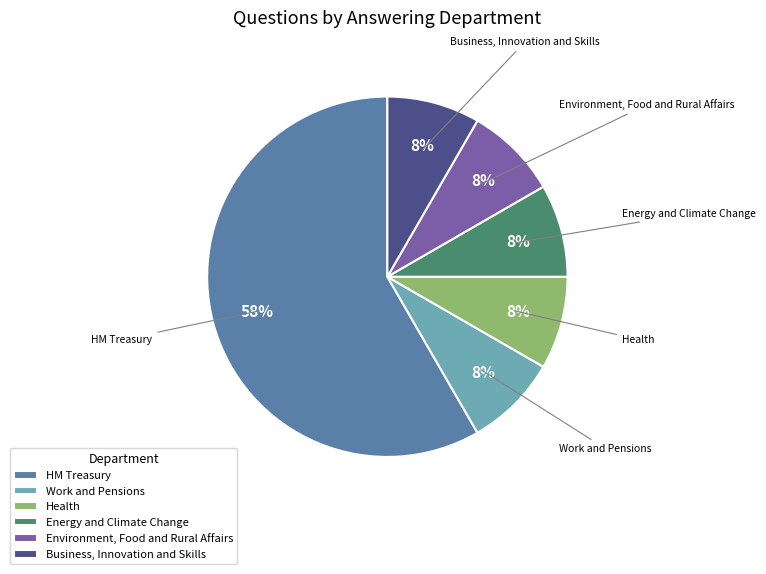

Is HM Treasury the majority of the pie?

Yes